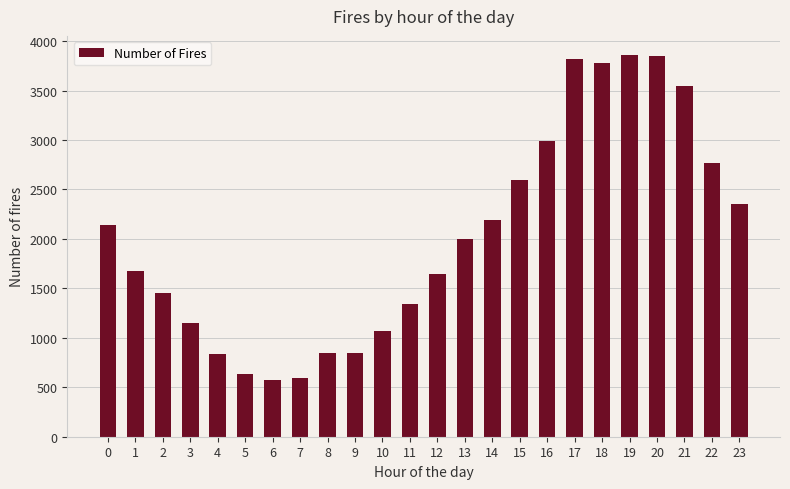

How many values are below 1998?

12